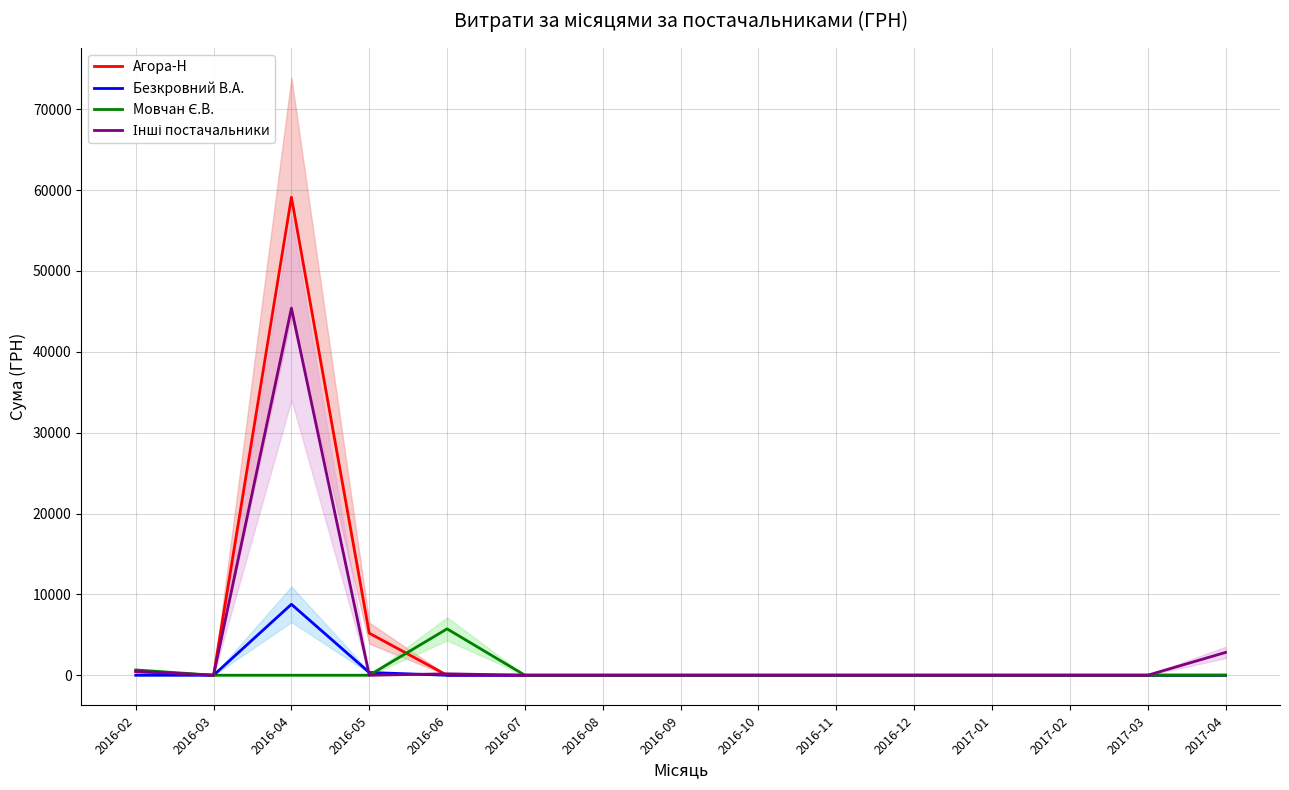

What is the label of the 1st point from the right?

2017-04